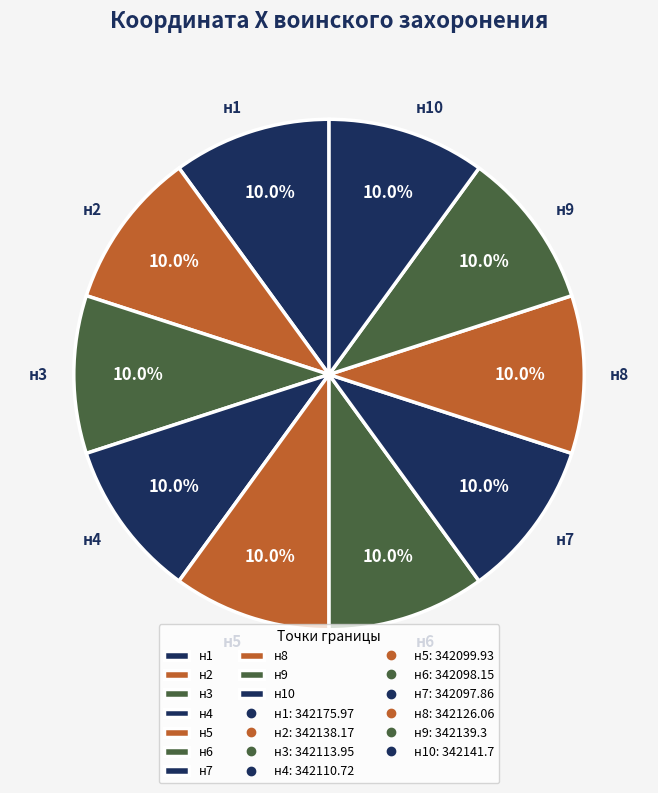

To the nearest percent, what is the combined percentage of н8 and н5?

20%